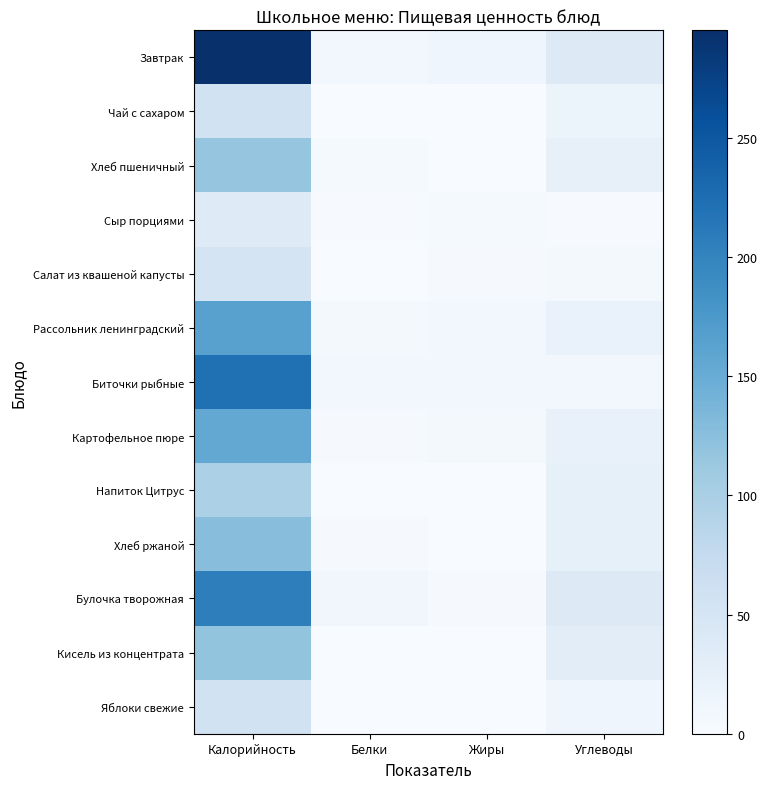

Reading left to right, extract all data points from this chart.

Завтрак: Калорийность=295.0	Белки=8.7	Жиры=12.6	Углеводы=38.0
Чай с сахаром: Калорийность=57.0	Белки=0.2	Жиры=0.1	Углеводы=15.0
Хлеб пшеничный: Калорийность=117.0	Белки=4.0	Жиры=0.5	Углеводы=24.0
Сыр порциями: Калорийность=36.0	Белки=2.3	Жиры=3.9	Углеводы=2.1
Салат из квашеной капусты: Калорийность=53.0	Белки=0.8	Жиры=3.0	Углеводы=4.9
Рассольник ленинградский: Калорийность=164.0	Белки=6.5	Жиры=8.0	Углеводы=20.3
Биточки рыбные: Калорийность=222.0	Белки=7.8	Жиры=8.6	Углеводы=9.1
Картофельное пюре: Калорийность=155.0	Белки=3.2	Жиры=5.6	Углеводы=22.0
Напиток Цитрус: Калорийность=97.0	Белки=0.1	Жиры=0.0	Углеводы=24.9
Хлеб ржаной: Калорийность=126.0	Белки=2.8	Жиры=0.6	Углеводы=24.6
Булочка творожная: Калорийность=206.0	Белки=9.3	Жиры=2.5	Углеводы=38.9
Кисель из концентрата: Калорийность=118.0	Белки=0.0	Жиры=0.0	Углеводы=30.6
Яблоки свежие: Калорийность=57.0	Белки=0.4	Жиры=0.0	Углеводы=12.3